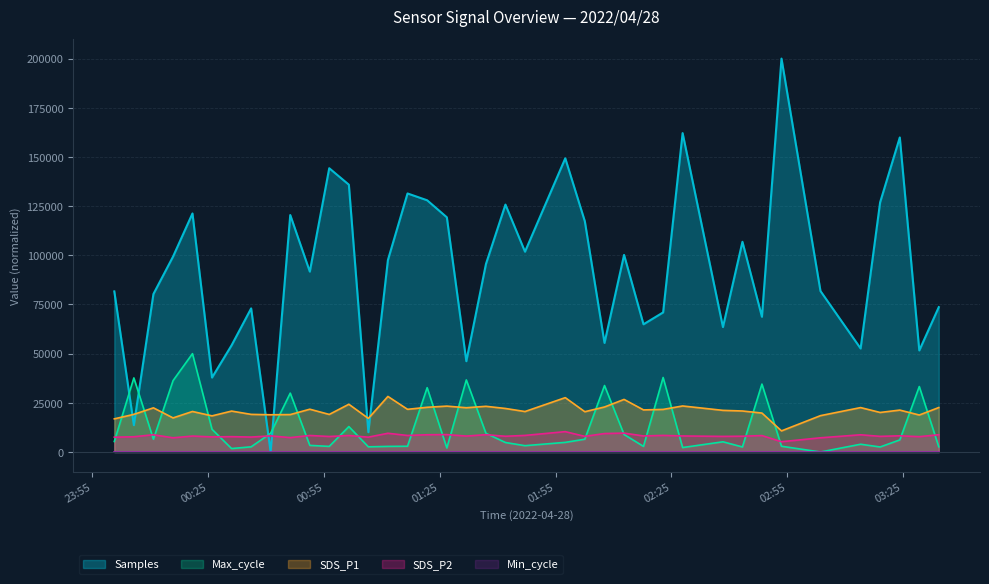

What is the difference between the maximum and minimum values in the Samples series?

200000.0